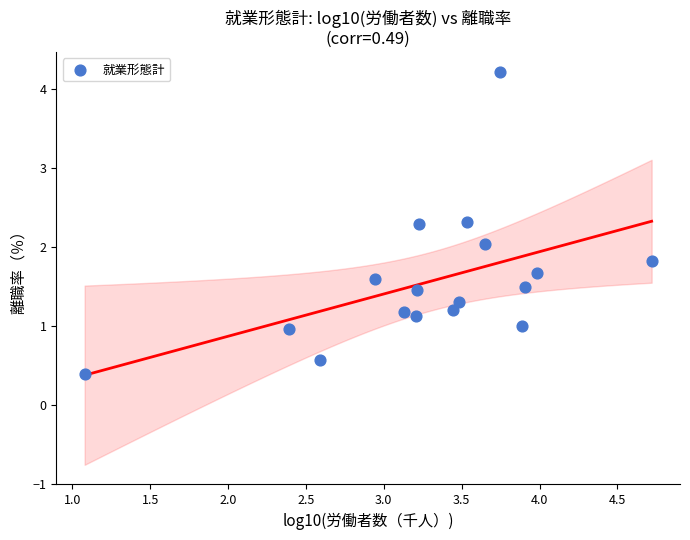

What is the range of X values (max minus min)?

3.6